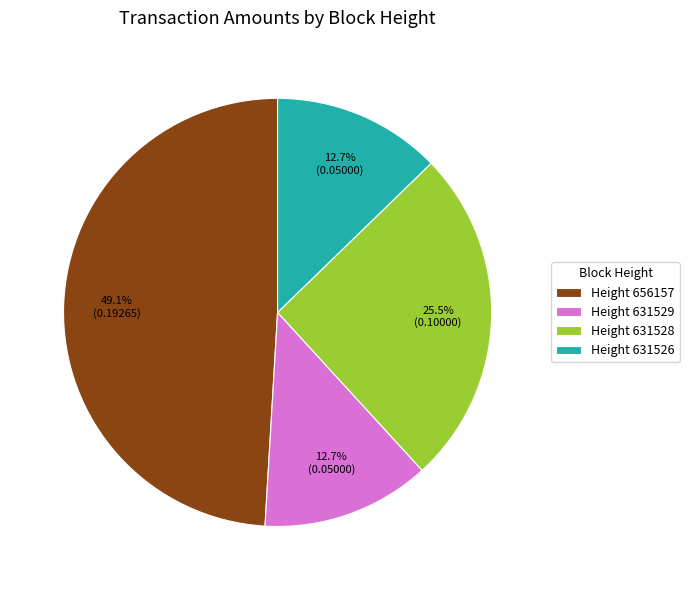

How many slices are in this pie chart?

4